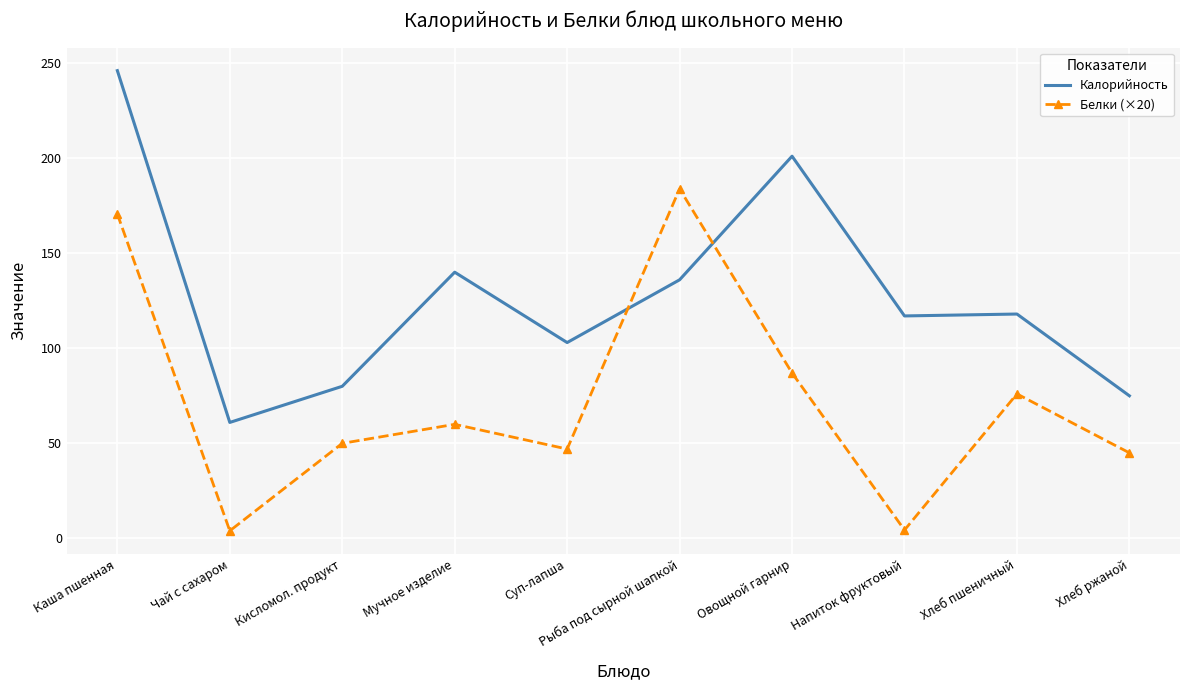

At how many categories does at least one series exceed 161?

3